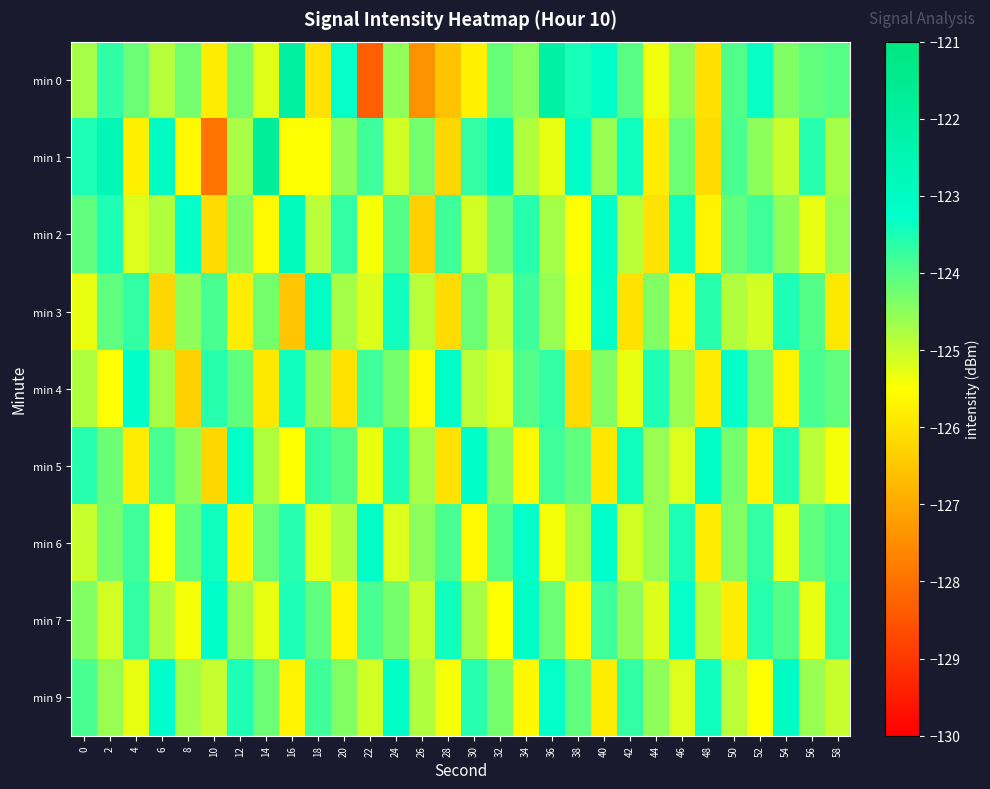

Rank the series at 26 from lowest to highest value.

min 0, min 2, min 4, min 7, min 3, min 9, min 5, min 6, min 1